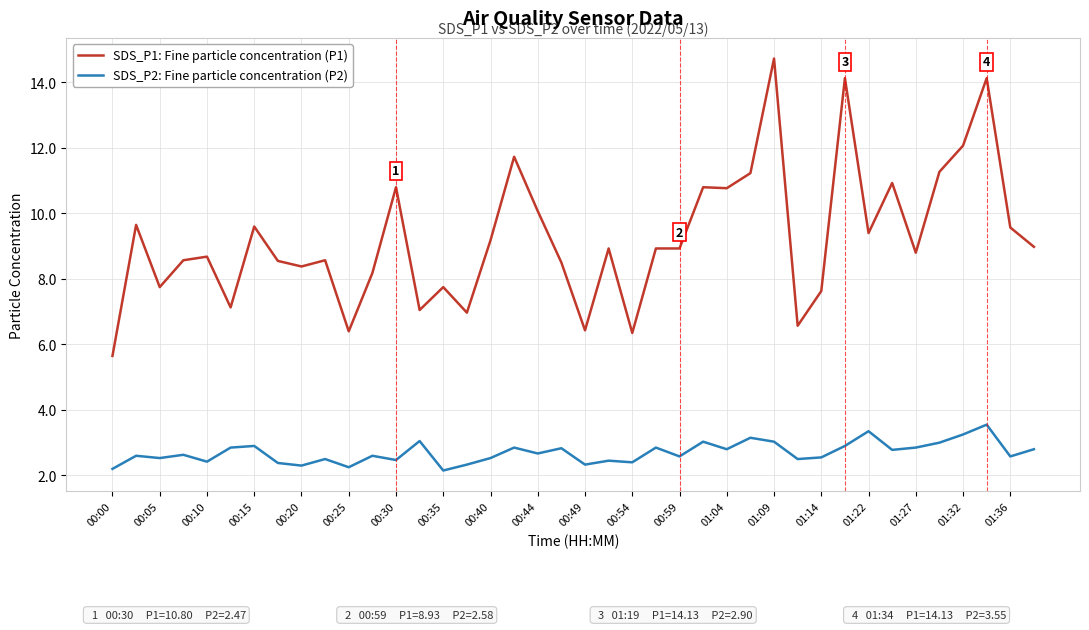

Which series has the largest range (max minus min)?

SDS_P1: Fine particle concentration (P1)